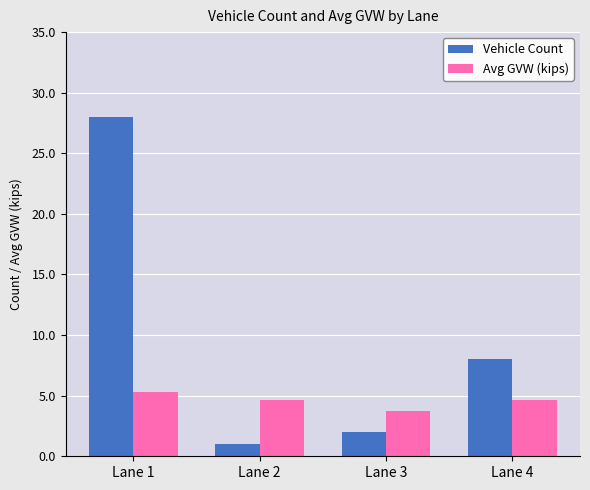

What are all the series names shown in the legend?

Vehicle Count, Avg GVW (kips)